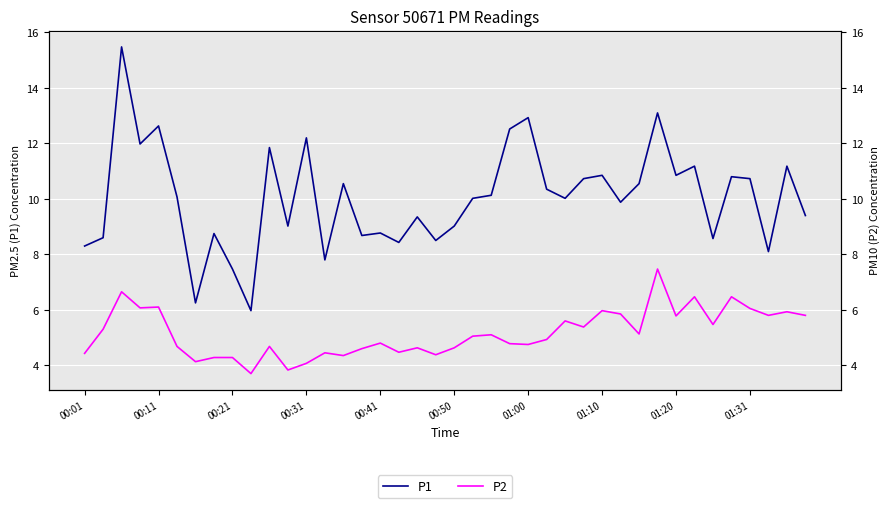

Reading left to right, extract all data points from this chart.

P1: 8.3	8.6	15.5	12.0	12.6	10.1	6.2	8.8	7.5	6.0	11.8	9.0	12.2	7.8	10.6	8.7	8.8	8.4	9.3	8.5	9.0	10.0	10.1	12.5	12.9	10.3	10.0	10.7	10.8	9.9	10.6	13.1	10.8	11.2	8.6	10.8	10.7	8.1	11.2	9.4
P2: 4.4	5.3	6.7	6.1	6.1	4.7	4.1	4.3	4.3	3.7	4.7	3.8	4.1	4.5	4.3	4.6	4.8	4.5	4.6	4.4	4.6	5.0	5.1	4.8	4.8	4.9	5.6	5.4	6.0	5.8	5.1	7.5	5.8	6.5	5.5	6.5	6.0	5.8	5.9	5.8